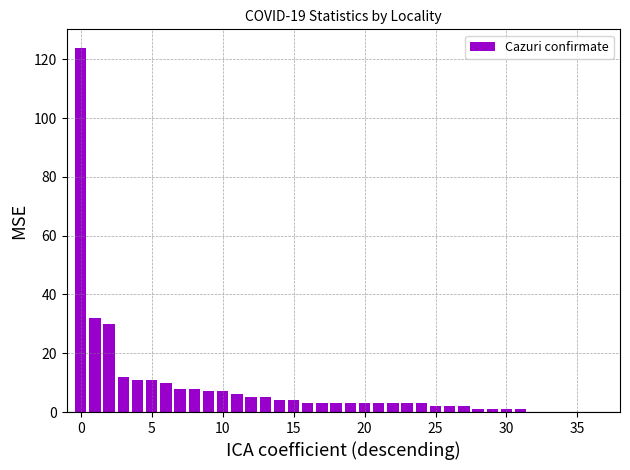

What is the maximum value shown in the chart?

124